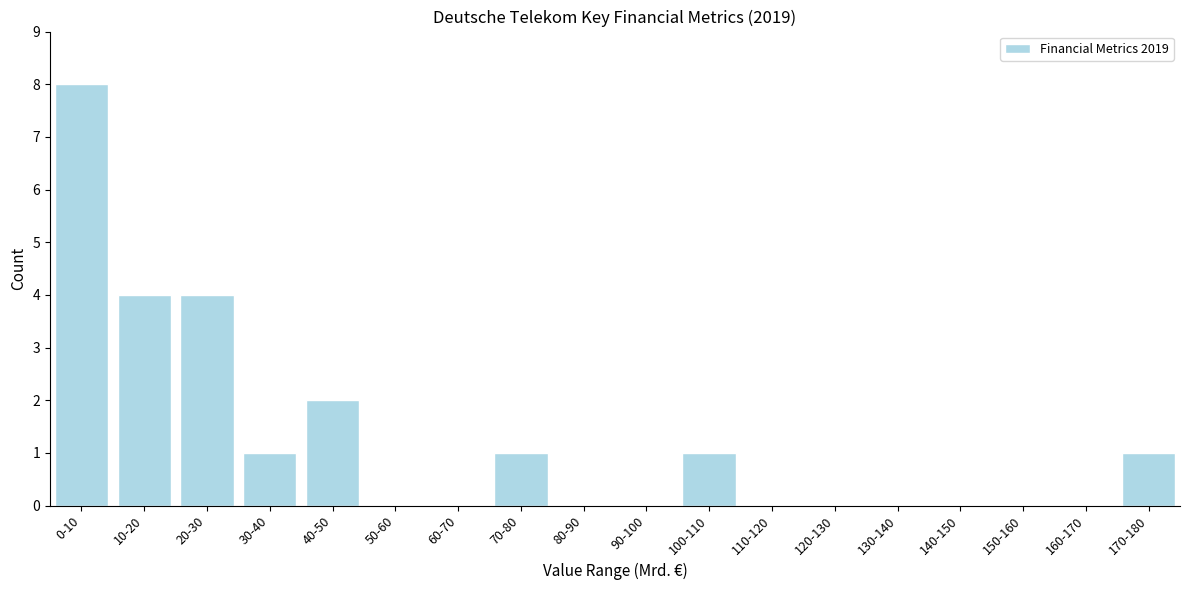

Reading right to left, transcribe all the data shown in this chart.

170-180=1	160-170=0	150-160=0	140-150=0	130-140=0	120-130=0	110-120=0	100-110=1	90-100=0	80-90=0	70-80=1	60-70=0	50-60=0	40-50=2	30-40=1	20-30=4	10-20=4	0-10=8